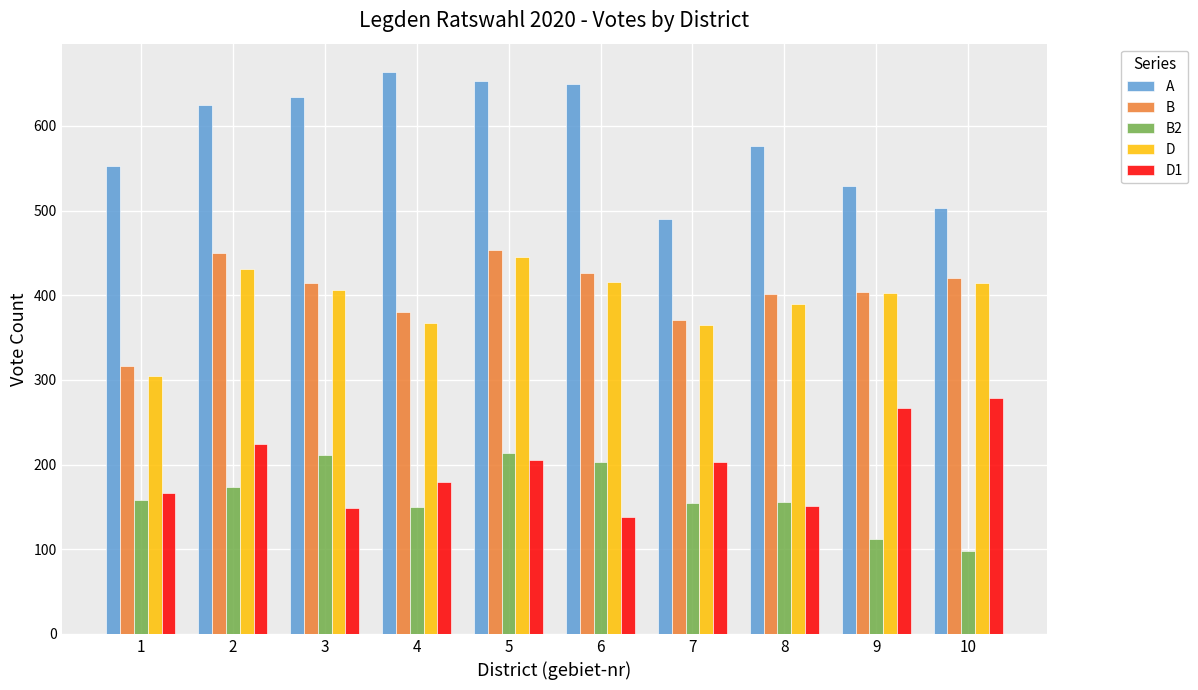

What is the total value across all series at 8?

1674